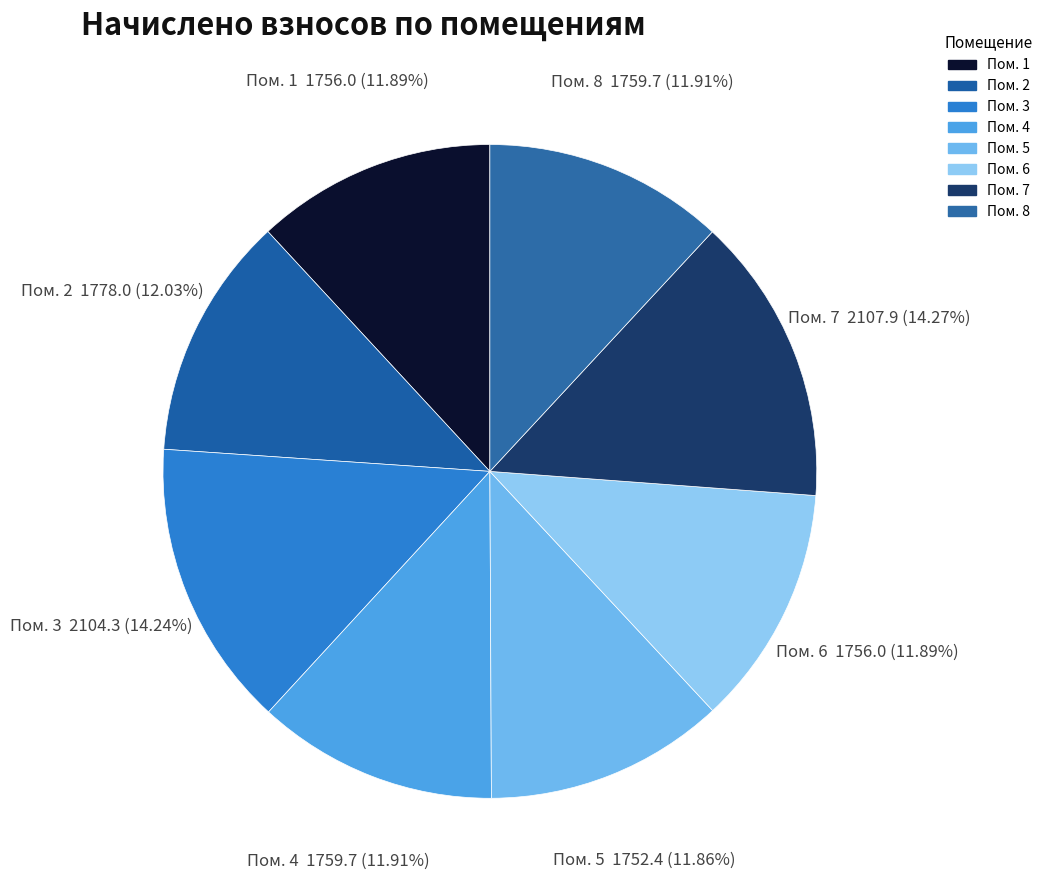

Is there any slice that represents more than half of the pie?

No